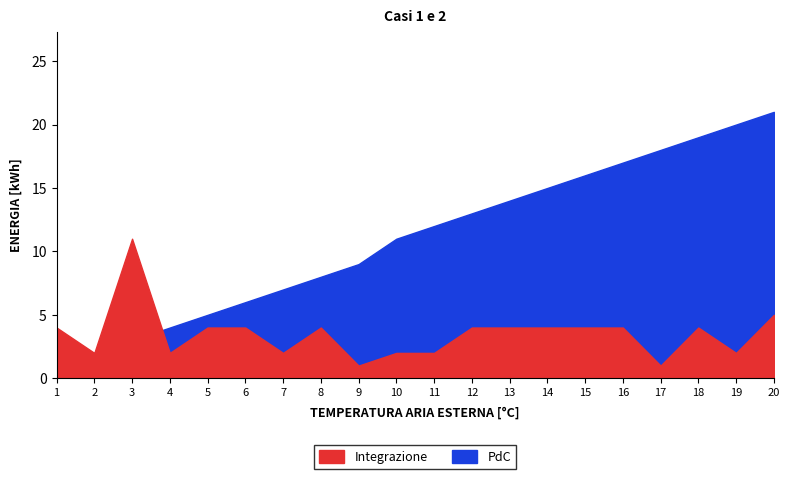

Rank the series by their maximum value, from lowest to highest.

col_4, col_1